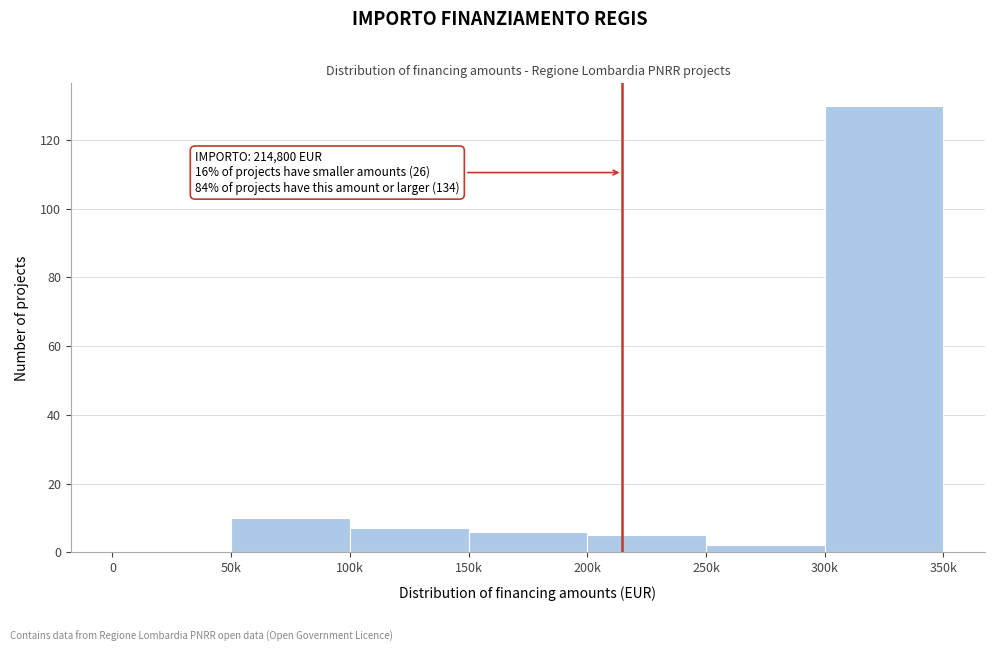

Reading left to right, what are all the values shown in this chart?

0=0	50k=10	100k=7	150k=6	200k=5	250k=2	300k=130